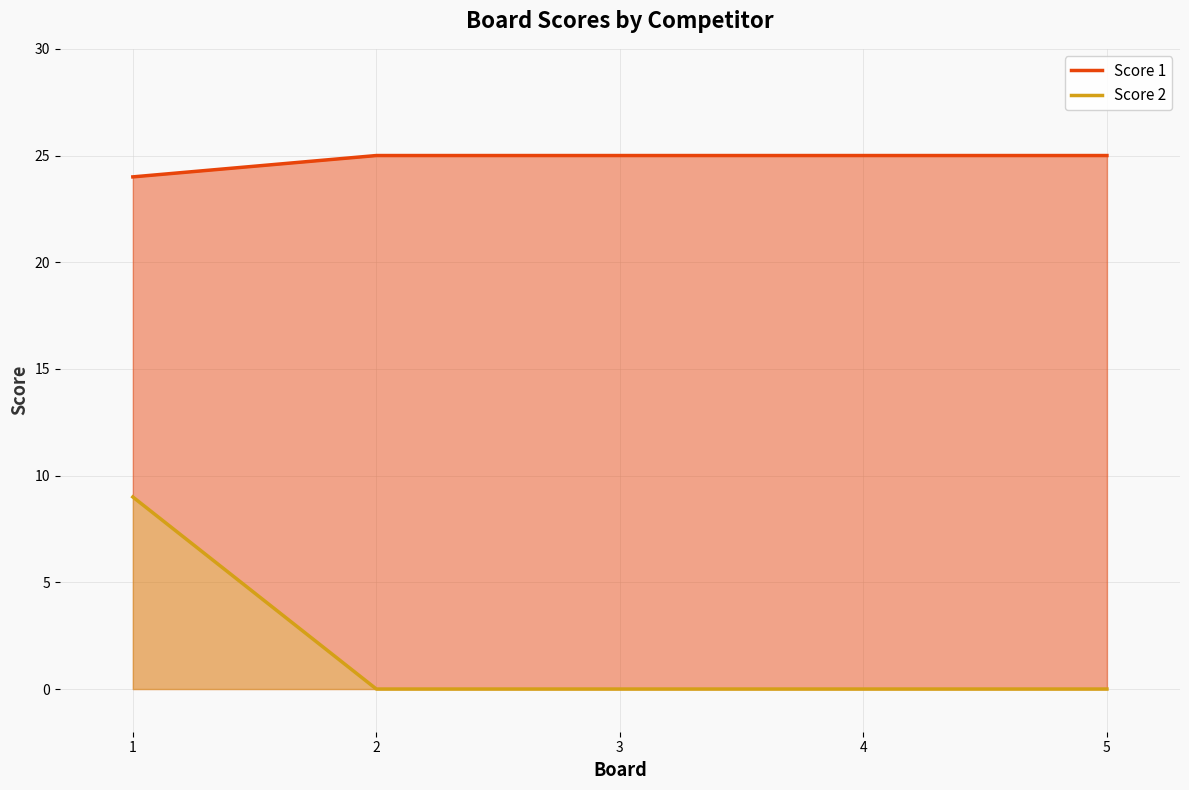

List the labels in order of Score 1 value, largest first.

2, 3, 4, 5, 1